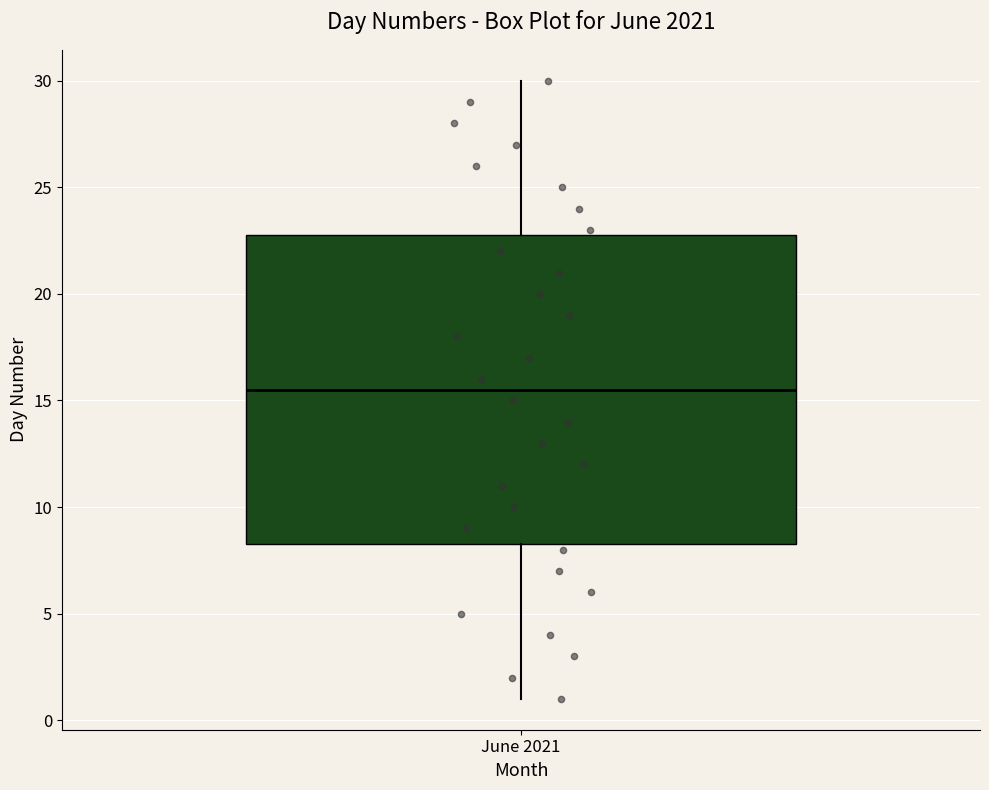

Transcribe this box plot: give where the median line is, the range the box spans, and where the two whiskers end, as read against the y-axis. The values are not printed on the chart, so give them approximately, as read against the axis.

median 15.5, box 8.5 to 23.0, whiskers 1.0 to 30.0